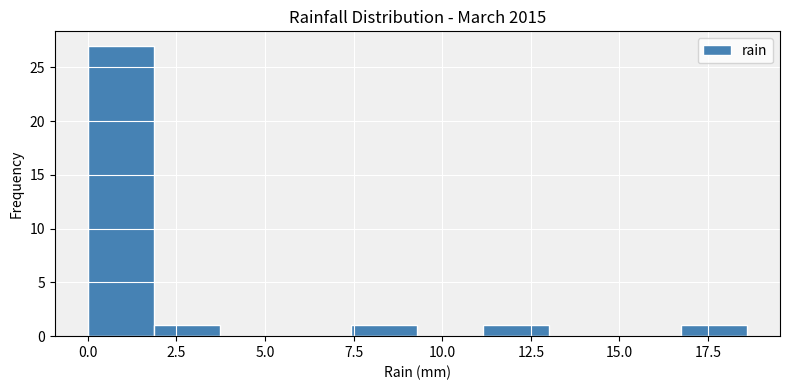

Read against the x-axis, roughly where is the centre of the tallest bar?

1.0